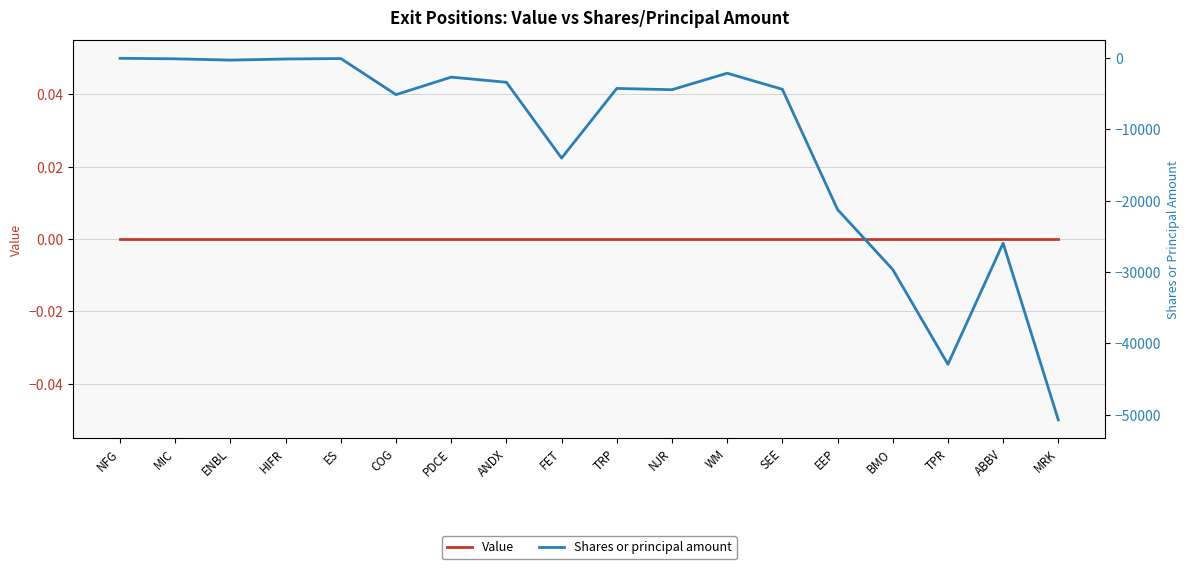

Is the value of Shares or principal amount at FET greater than the value of Value at EEP?

No